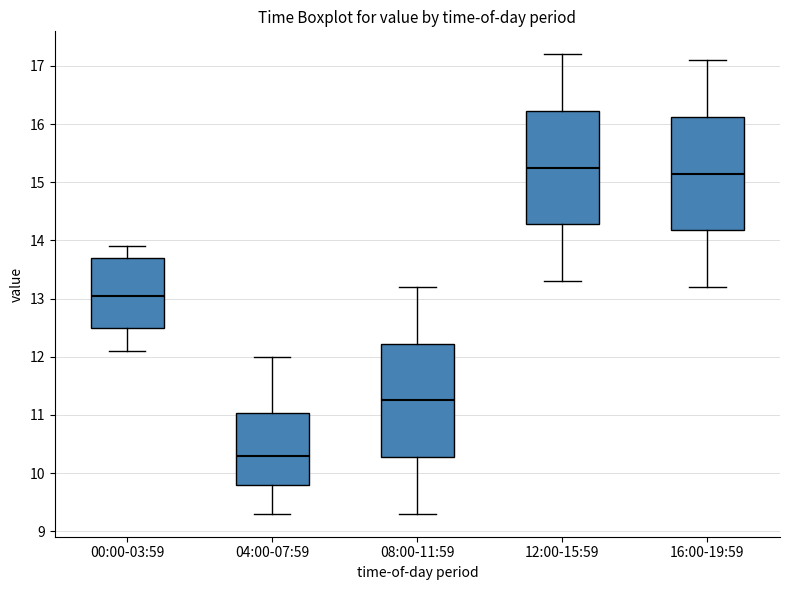

Reading left to right, read every box against the y-axis: the position of its median line, the range the box covers, and the ends of its whiskers. The values are not printed on the chart, so give them approximately, as read against the axis.

00:00-03:59: median 13.1, box 12.5 to 13.7, whiskers 12.1 to 13.9
04:00-07:59: median 10.3, box 9.8 to 11.0, whiskers 9.3 to 12.0
08:00-11:59: median 11.3, box 10.3 to 12.2, whiskers 9.3 to 13.2
12:00-15:59: median 15.3, box 14.3 to 16.2, whiskers 13.3 to 17.2
16:00-19:59: median 15.2, box 14.2 to 16.1, whiskers 13.2 to 17.1